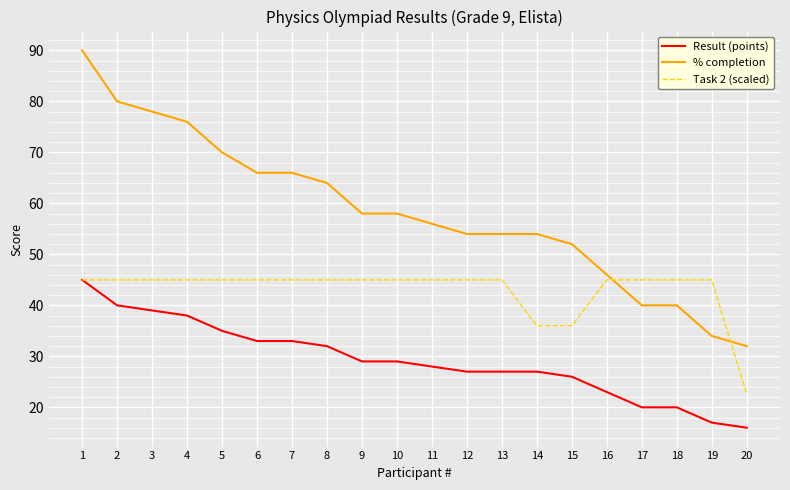

What is the smallest value displayed?

16.0